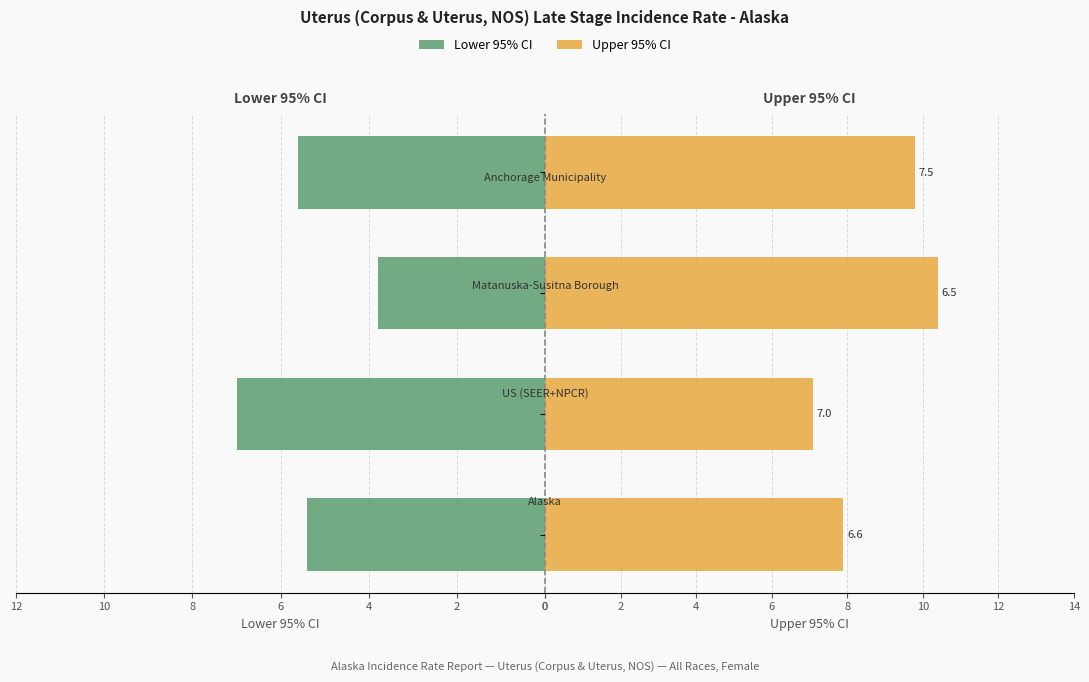

How many bars are there in each group?

2